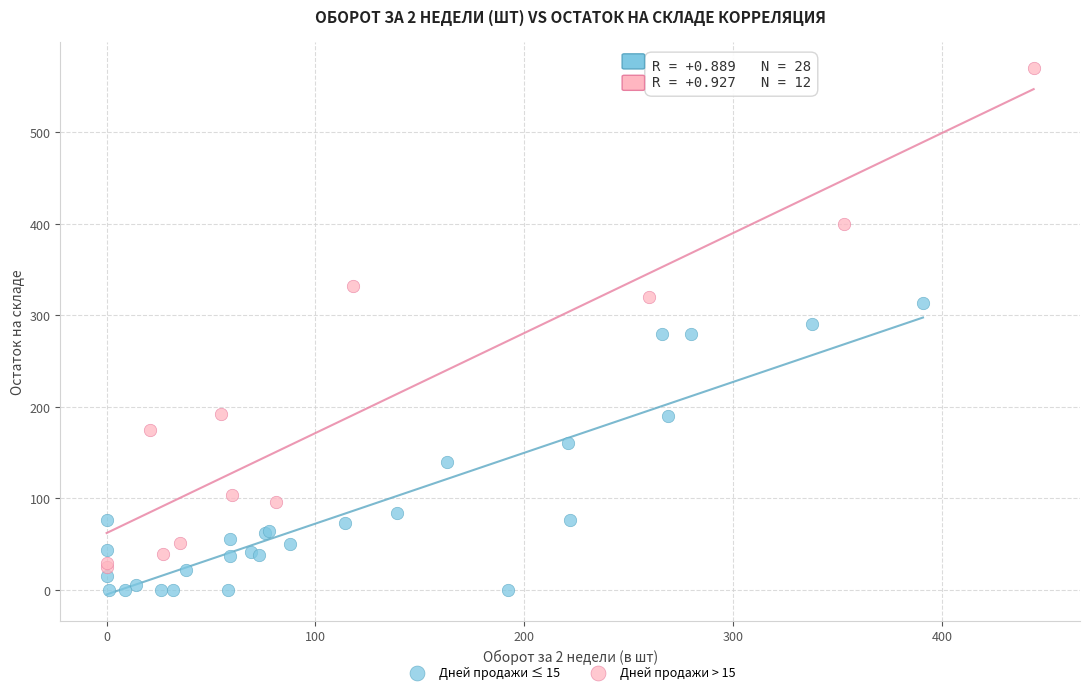

Which series reaches the maximum Y coordinate?

Дней продажи > 15